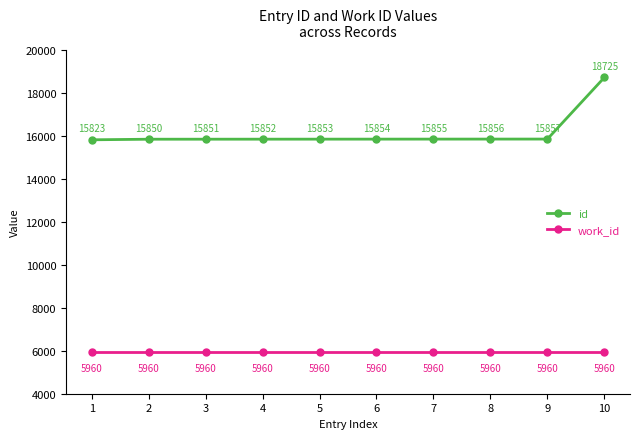

Read the id value at 5, to the nearest 10.

15850